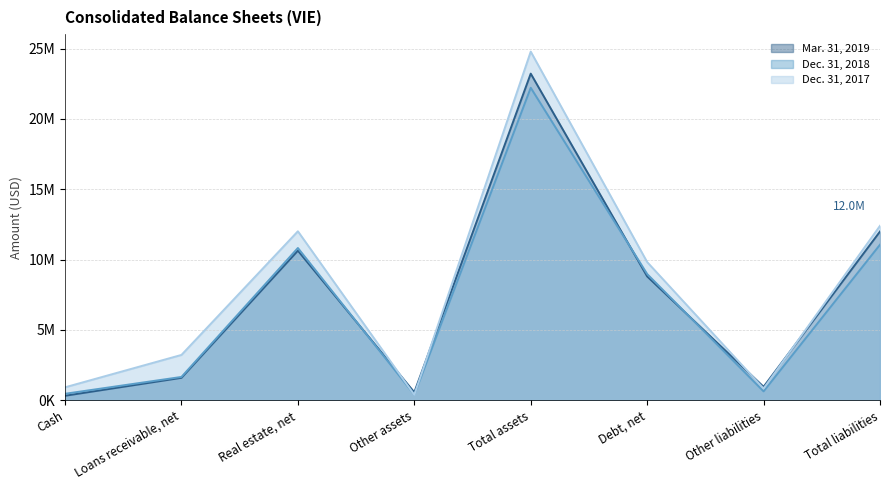

How many lines are shown in the chart?

3